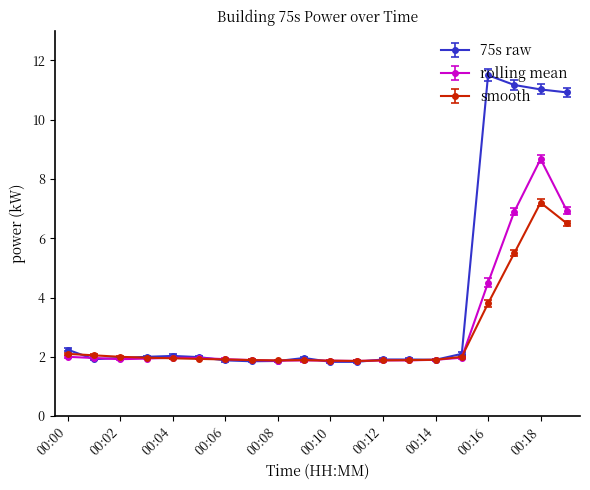

Rank the series by their maximum value, from lowest to highest.

smooth, rolling mean, 75s raw